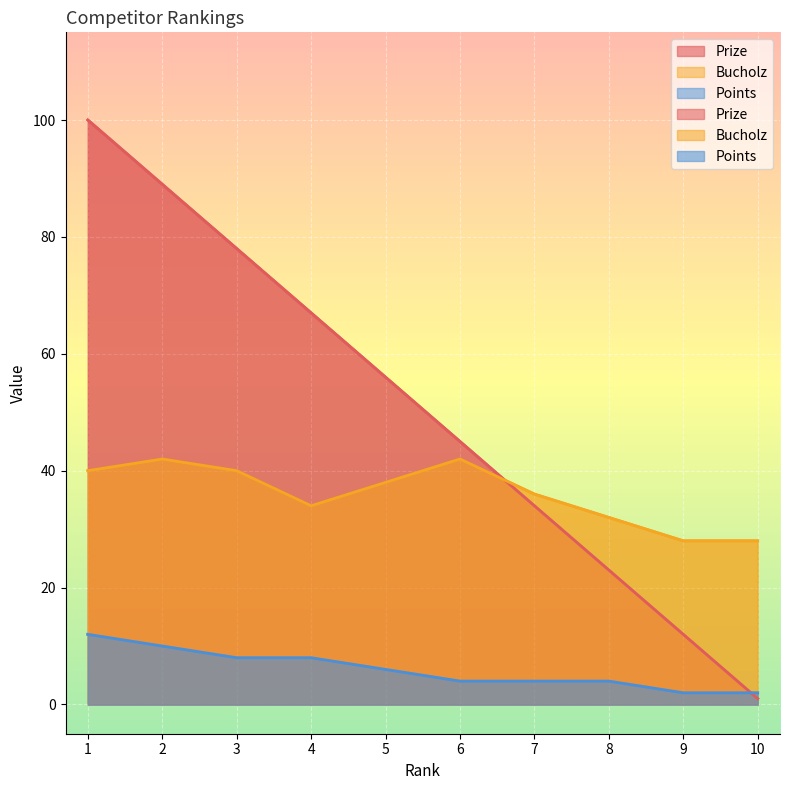

Rank the series by their average value, from highest to lowest.

Prize, Bucholz, Points